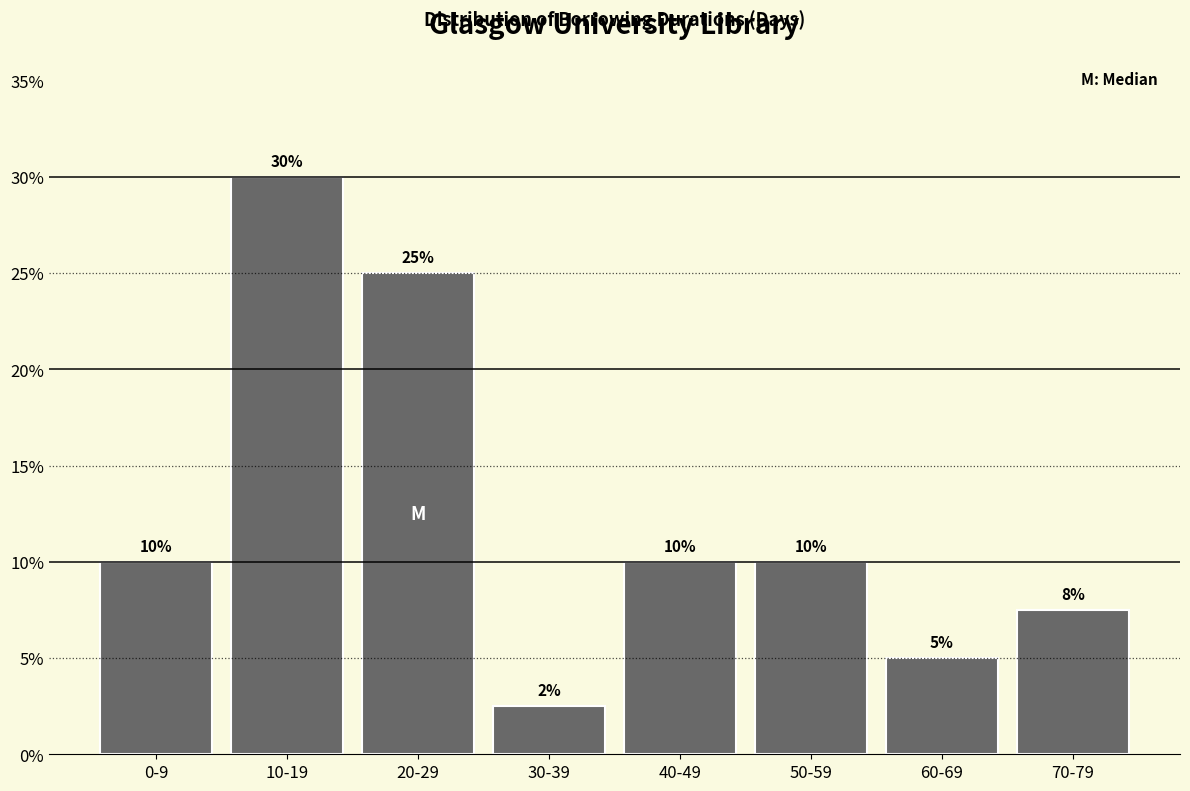

What is the approximate value at 30-39?

2.5